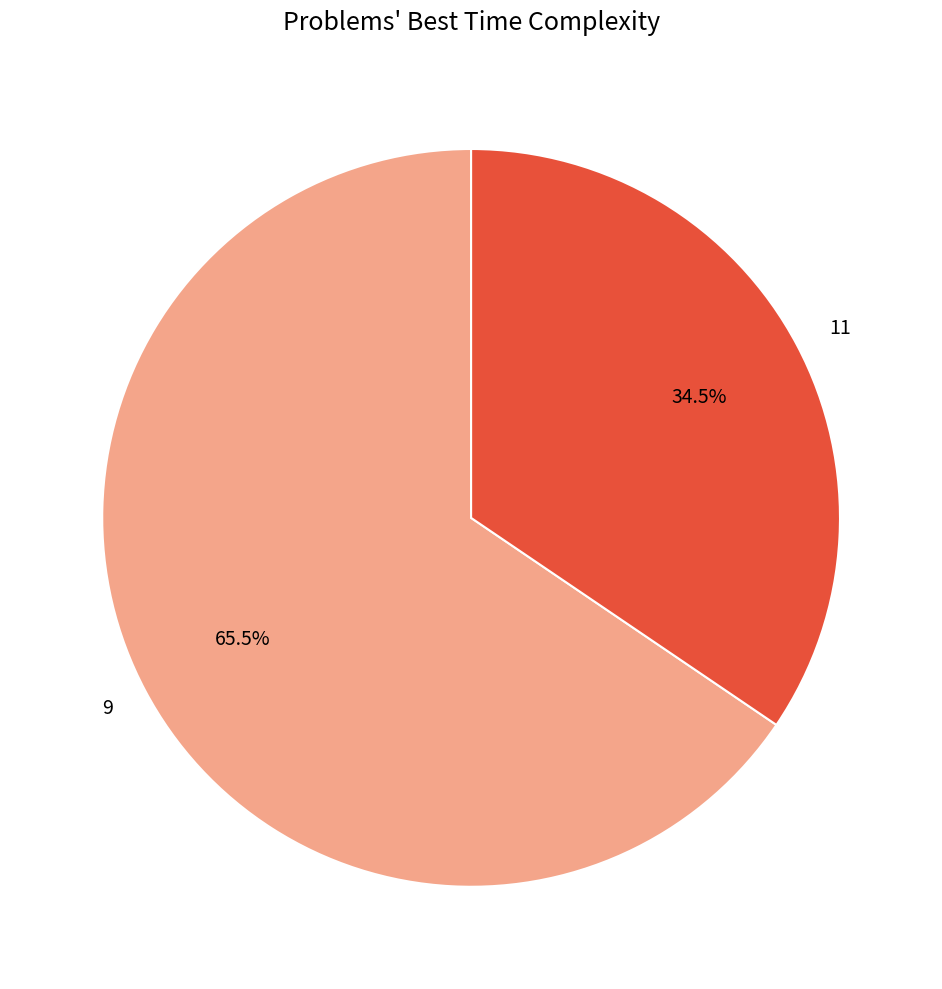

Which slice is the largest?

9